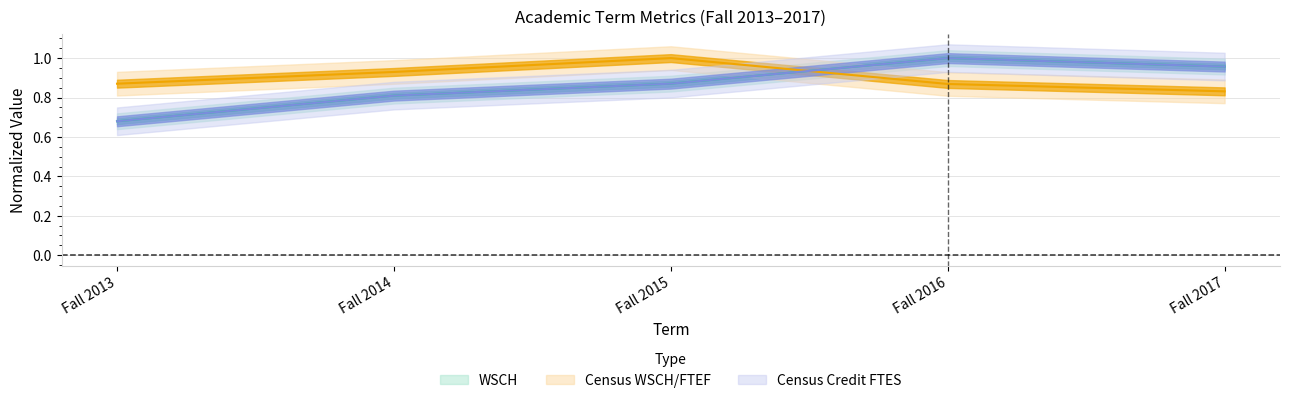

What is the average value of the Census Credit FTES series?

0.9